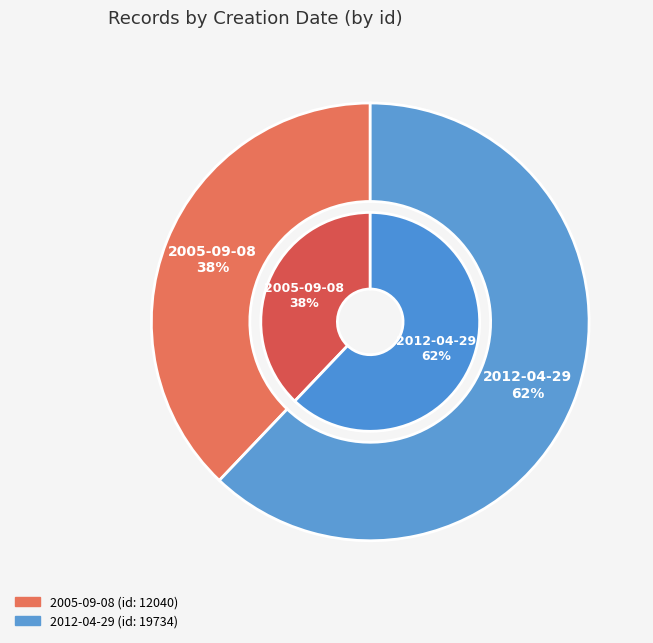

Is there any slice that represents more than half of the pie?

Yes